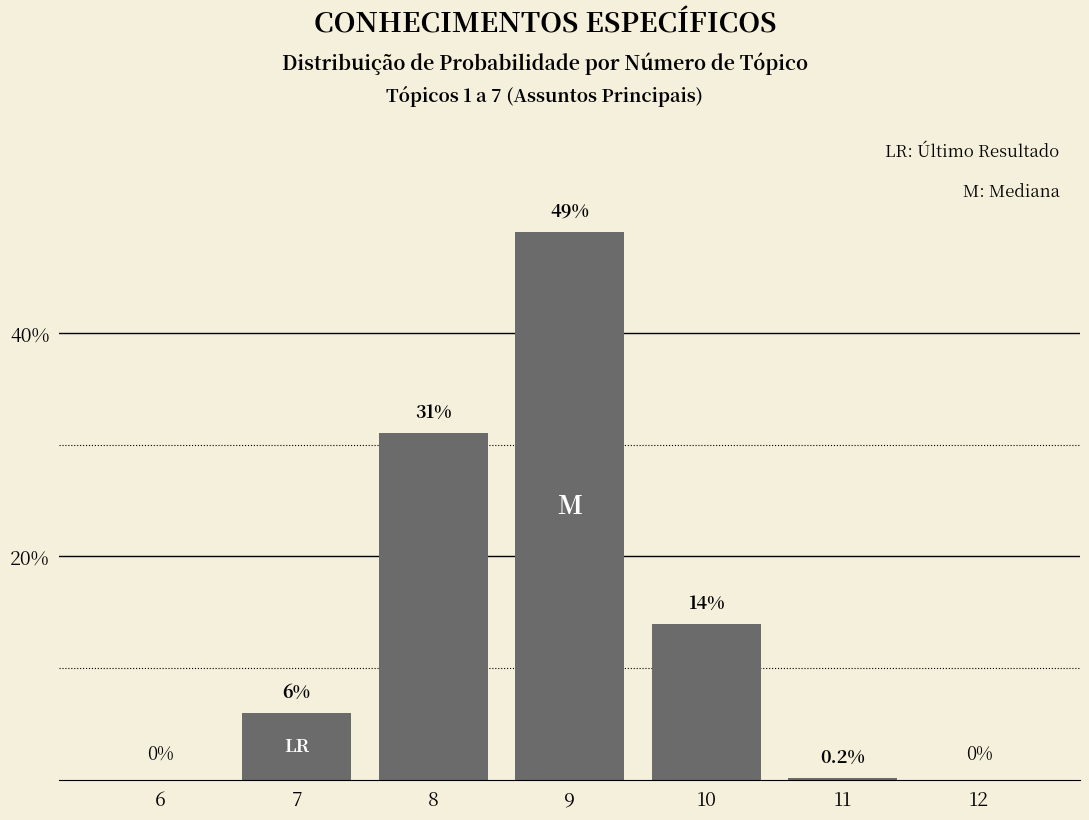

Reading left to right, transcribe all the data shown in this chart.

6=0.0	7=6.0	8=31.0	9=49.0	10=14.0	11=0.2	12=0.0